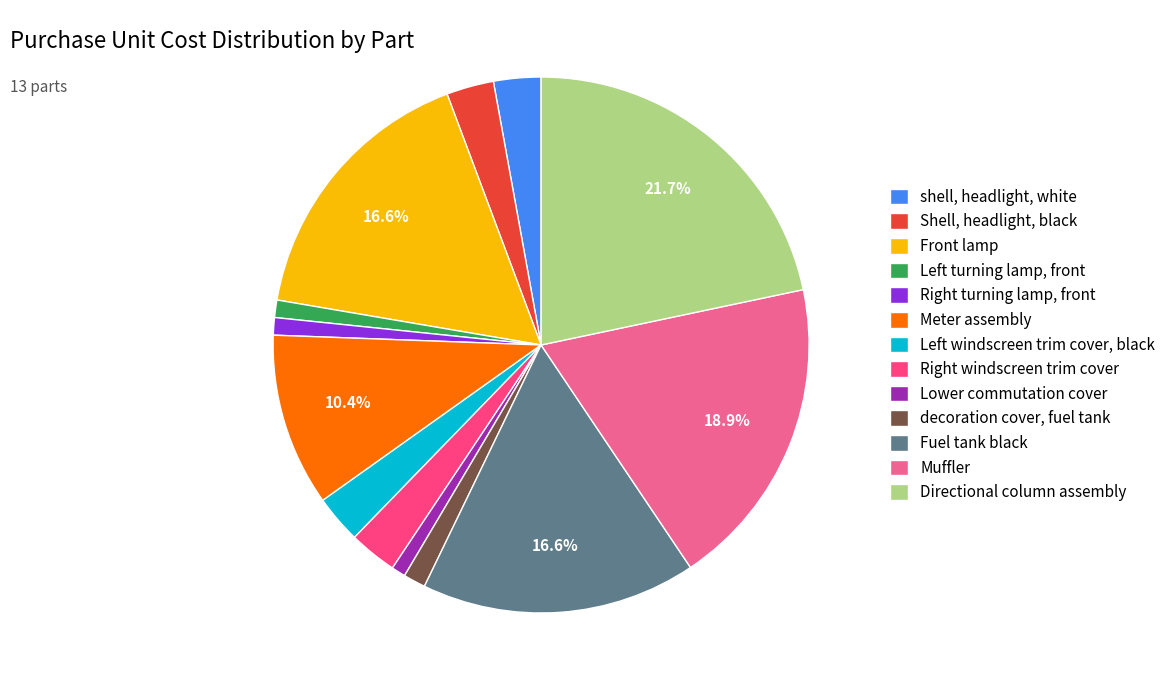

What is the largest slice in the pie chart?

Directional column assembly